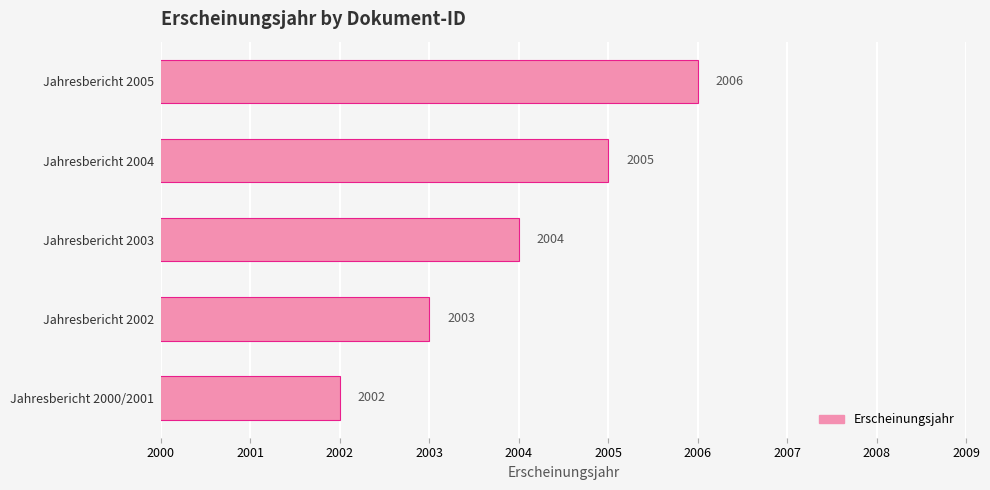

Reading bottom to top, extract all data points from this chart.

Jahresbericht 2000/2001=2002	Jahresbericht 2002=2003	Jahresbericht 2003=2004	Jahresbericht 2004=2005	Jahresbericht 2005=2006